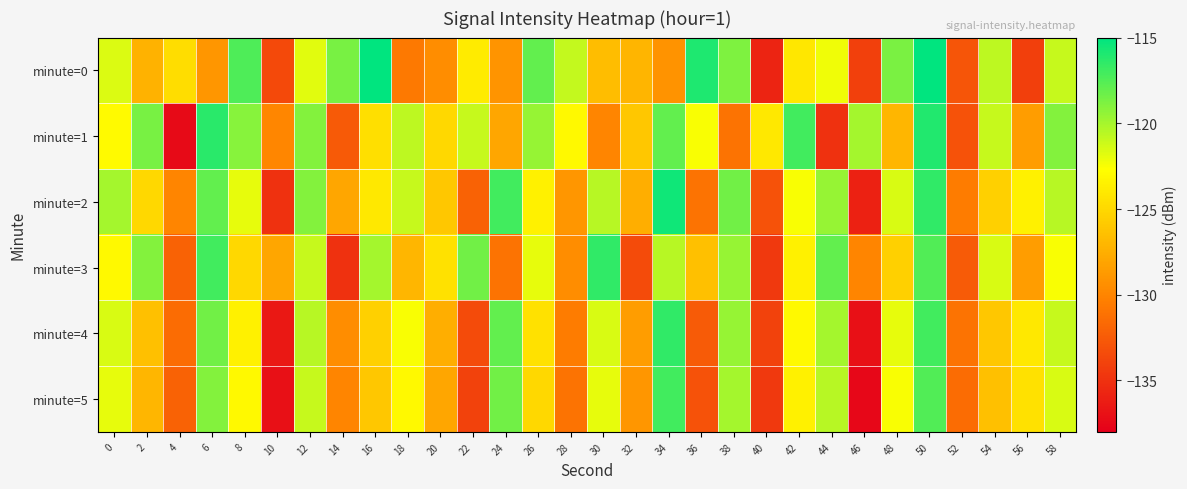

What is the spread (max minus min) of values at 32?

7.5